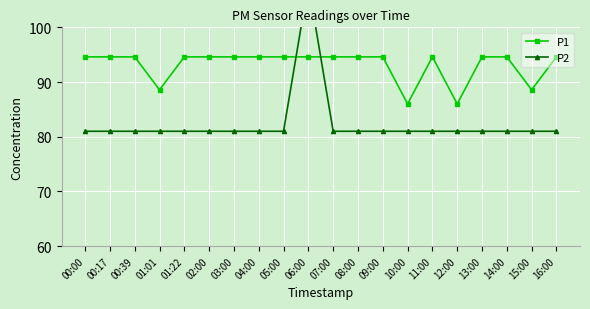

The value of P1 at 00:39 is 25.9. True or false?

False